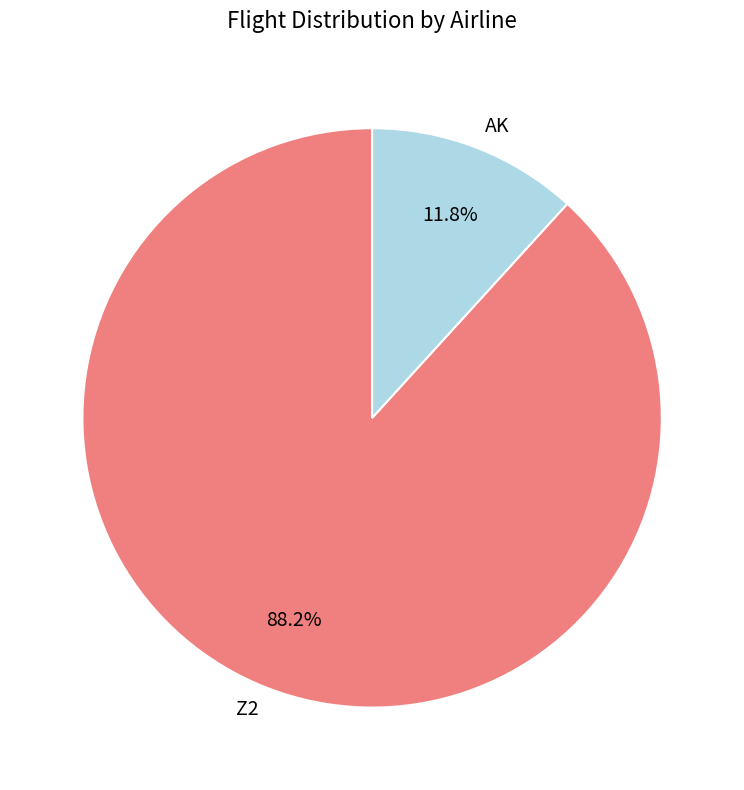

Which has a higher value, Z2 or AK?

Z2